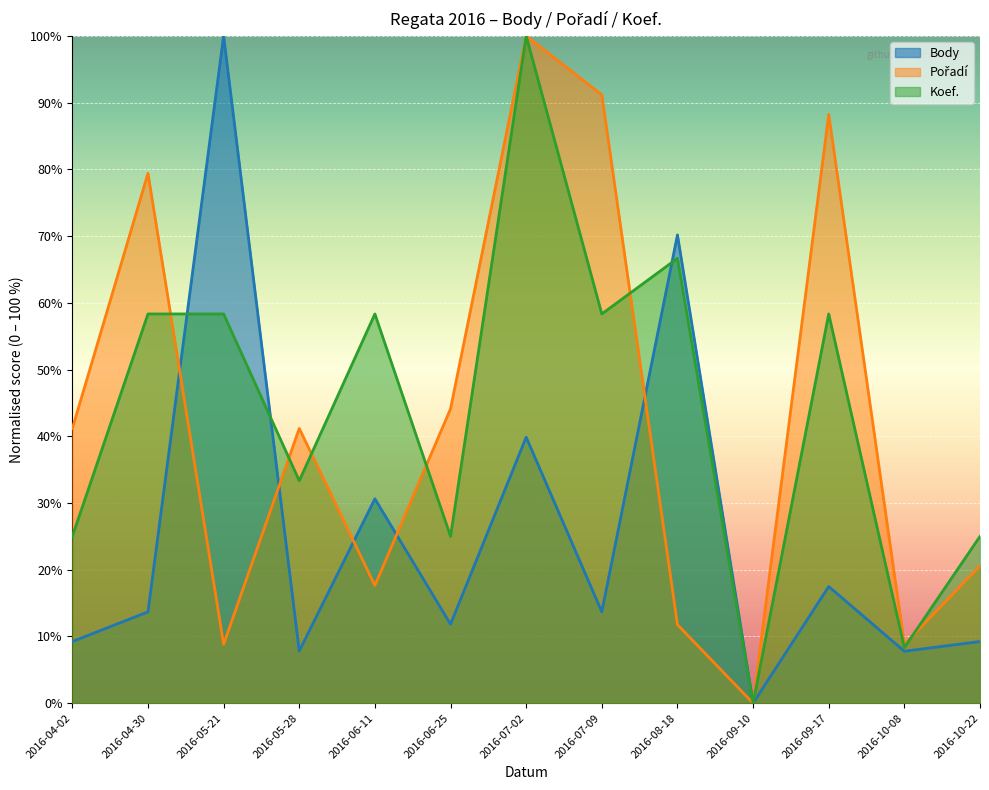

Reading left to right, extract all data points from this chart.

Body: 2016-04-02=9.2	2016-04-30=13.7	2016-05-21=100.0	2016-05-28=7.8	2016-06-11=30.6	2016-06-25=11.8	2016-07-02=39.9	2016-07-09=13.7	2016-08-18=70.2	2016-09-10=0.0	2016-09-17=17.5	2016-10-08=7.8	2016-10-22=9.2
Pořadí: 2016-04-02=41.2	2016-04-30=79.4	2016-05-21=8.8	2016-05-28=41.2	2016-06-11=17.6	2016-06-25=44.1	2016-07-02=100.0	2016-07-09=91.2	2016-08-18=11.8	2016-09-10=0.0	2016-09-17=88.2	2016-10-08=8.8	2016-10-22=20.6
Koef.: 2016-04-02=25.0	2016-04-30=58.3	2016-05-21=58.3	2016-05-28=33.3	2016-06-11=58.3	2016-06-25=25.0	2016-07-02=100.0	2016-07-09=58.3	2016-08-18=66.7	2016-09-10=0.0	2016-09-17=58.3	2016-10-08=8.3	2016-10-22=25.0